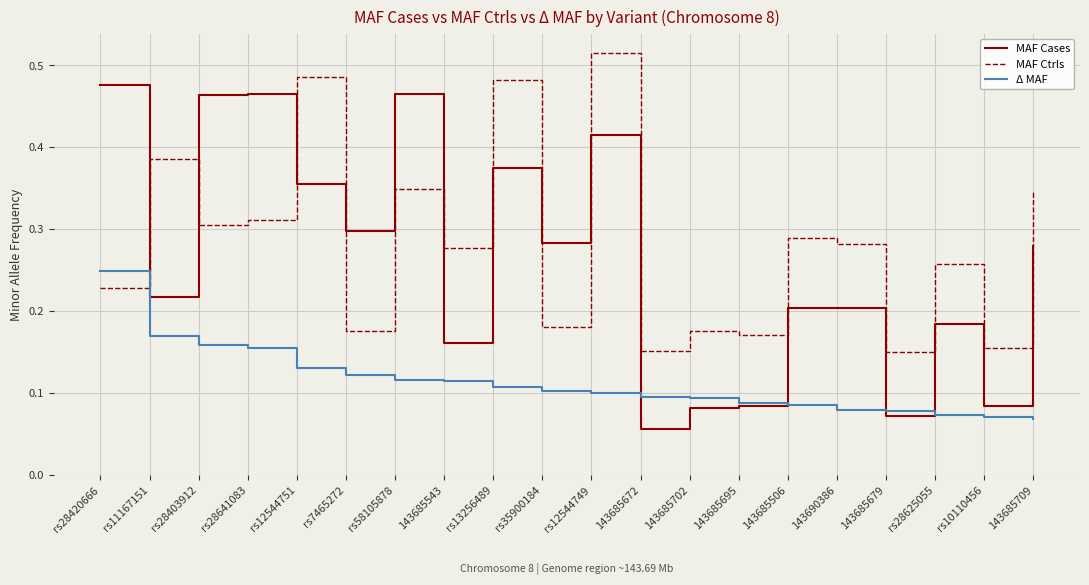

How many lines are shown in the chart?

3